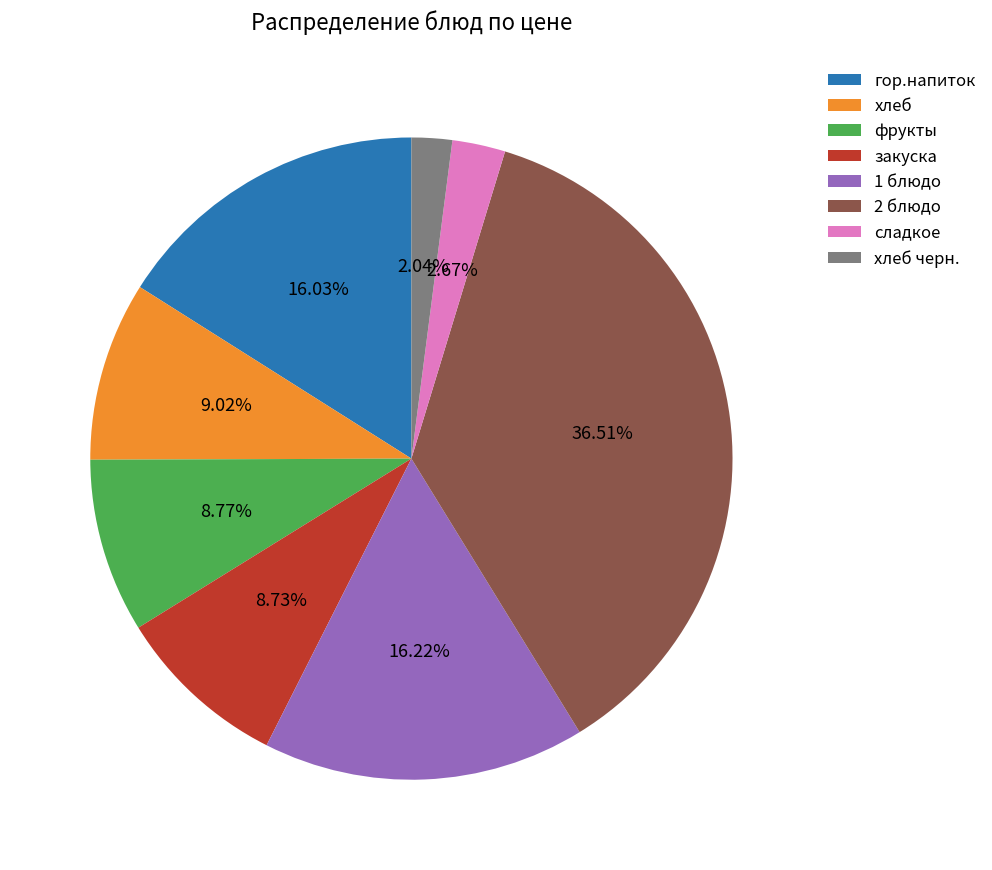

The хлеб slice represents 2% of the pie. True or false?

False